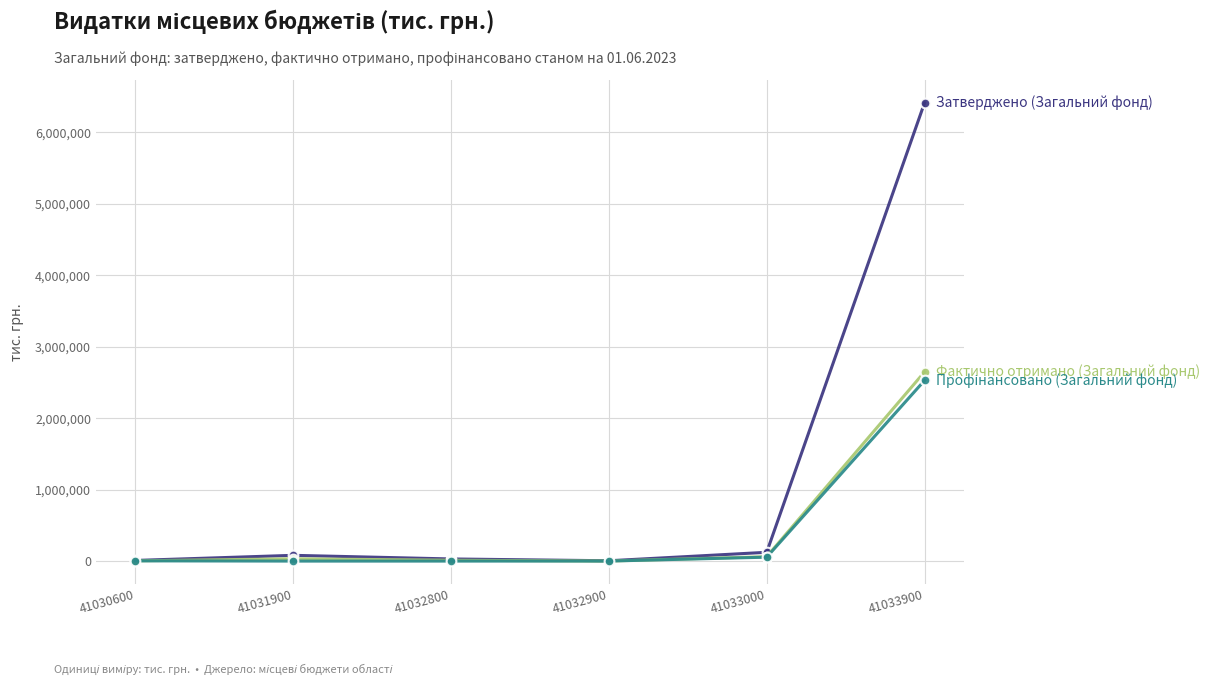

What is the difference between the highest and lowest values at 41033900?

3884050.9